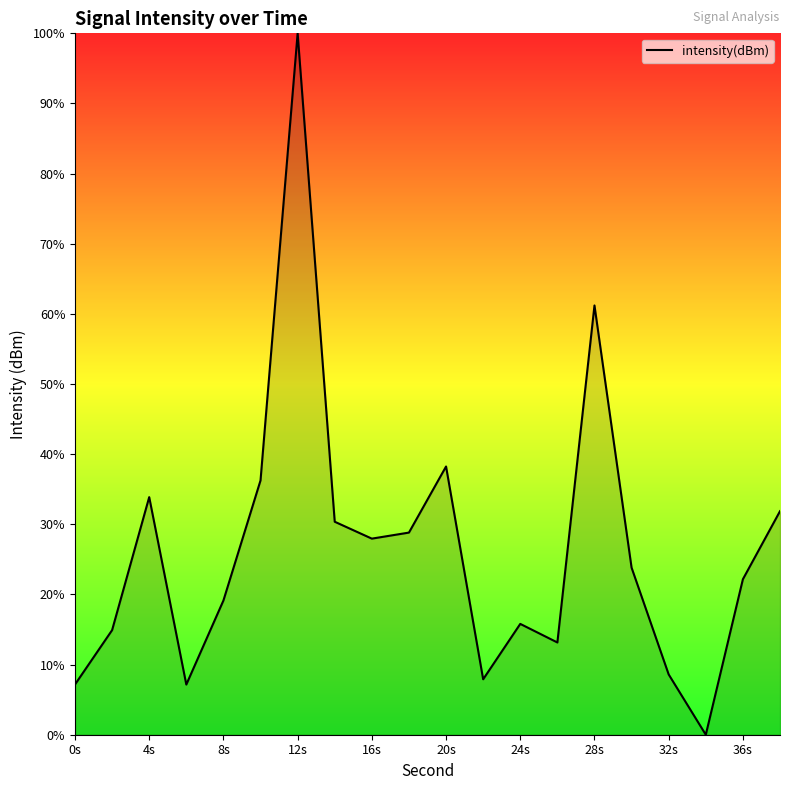

What is the difference between the maximum and minimum values?

100.0